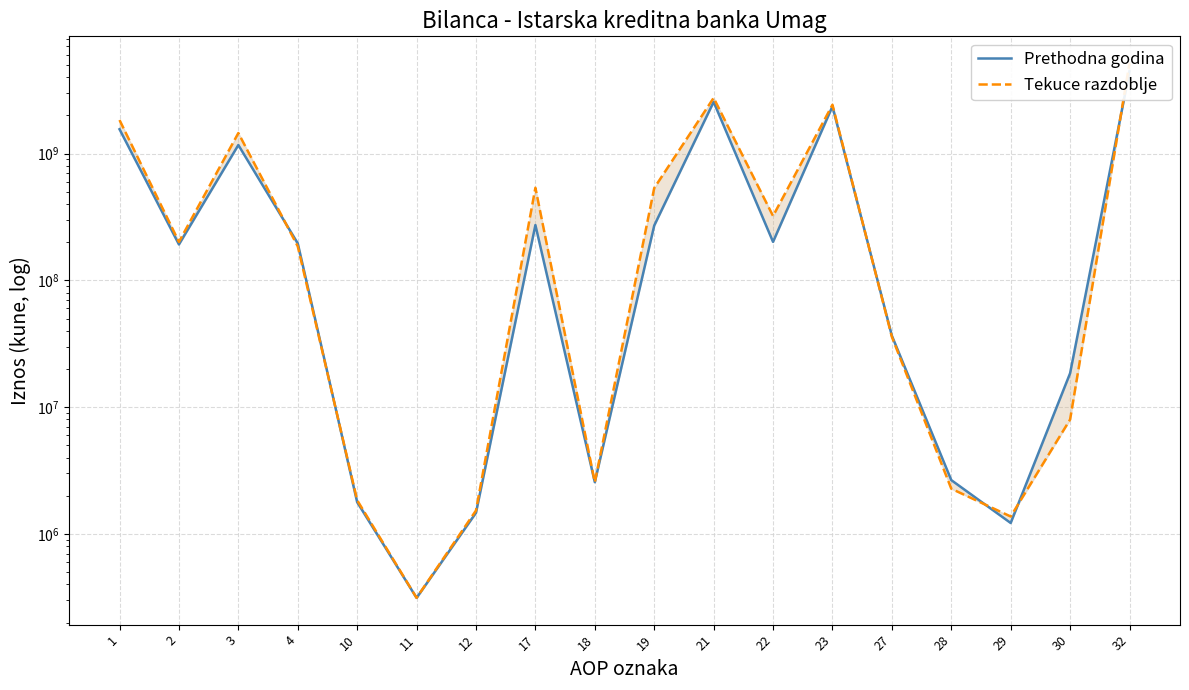

What value does the Prethodna godina series have at 22?

201124098